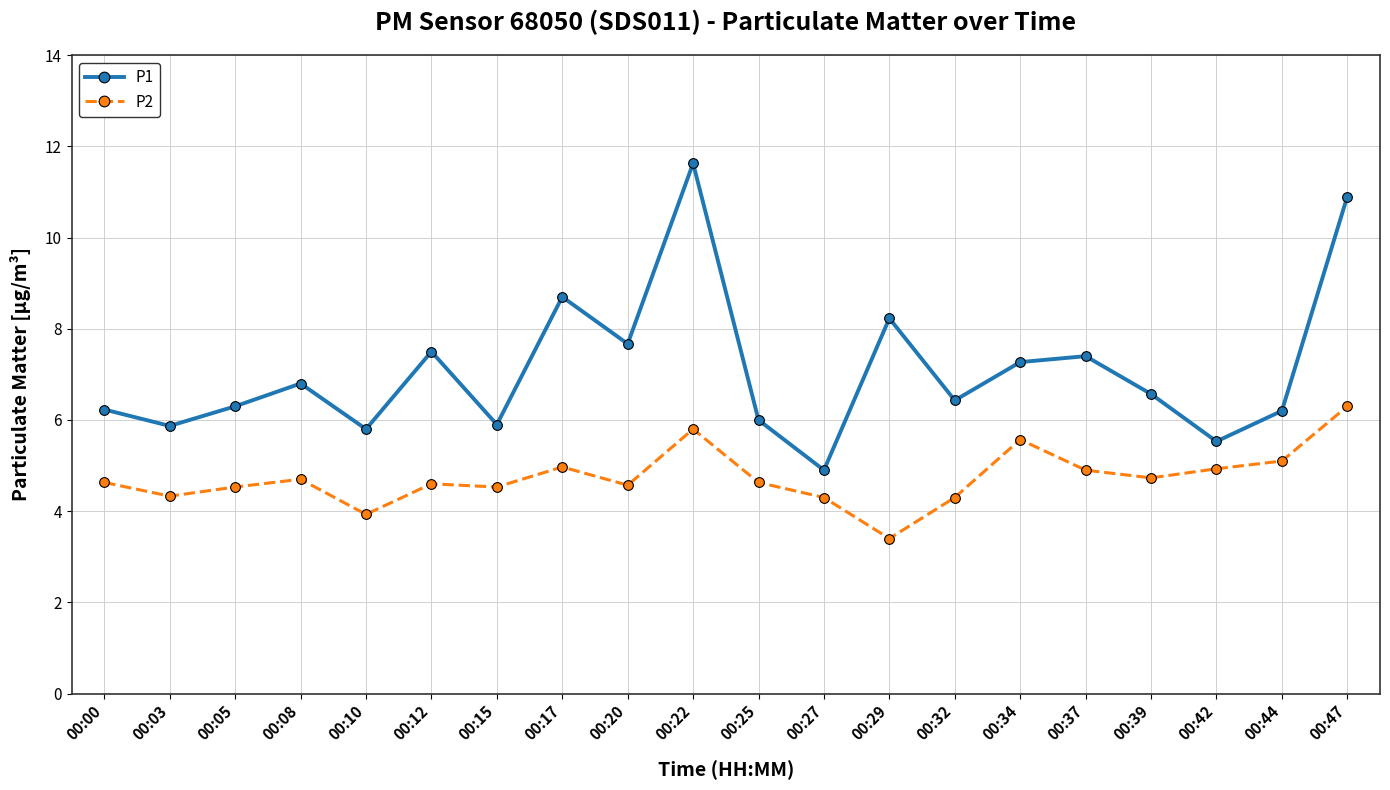

What is the total value across all series at 00:20?

12.2